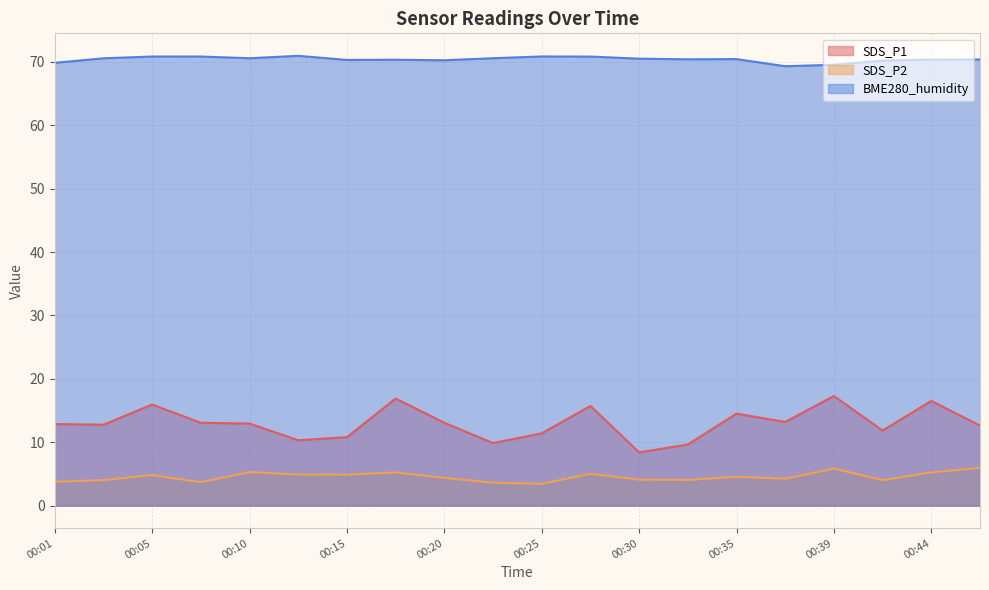

At which label is SDS_P2 closest to 4?

00:03